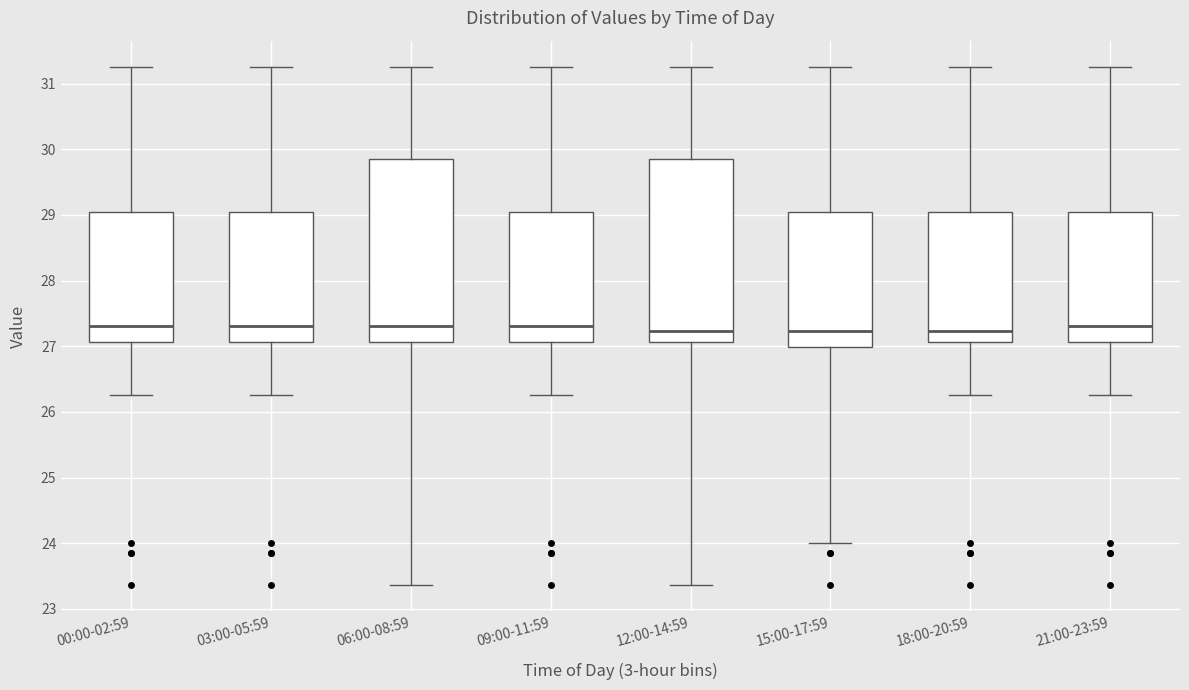

Reading left to right, transcribe this box plot: for each box, give where its median line is, the range the box spans, and where its two whiskers end, as read against the y-axis. The values are not printed on the chart, so give them approximately, as read against the axis.

00:00-02:59: median 27.3, box 27.1 to 29.0, whiskers 26.3 to 31.3
03:00-05:59: median 27.3, box 27.1 to 29.0, whiskers 26.3 to 31.3
06:00-08:59: median 27.3, box 27.1 to 29.9, whiskers 23.4 to 31.3
09:00-11:59: median 27.3, box 27.1 to 29.0, whiskers 26.3 to 31.3
12:00-14:59: median 27.2, box 27.1 to 29.9, whiskers 23.4 to 31.3
15:00-17:59: median 27.2, box 27.0 to 29.0, whiskers 24.0 to 31.3
18:00-20:59: median 27.2, box 27.1 to 29.0, whiskers 26.3 to 31.3
21:00-23:59: median 27.3, box 27.1 to 29.0, whiskers 26.3 to 31.3